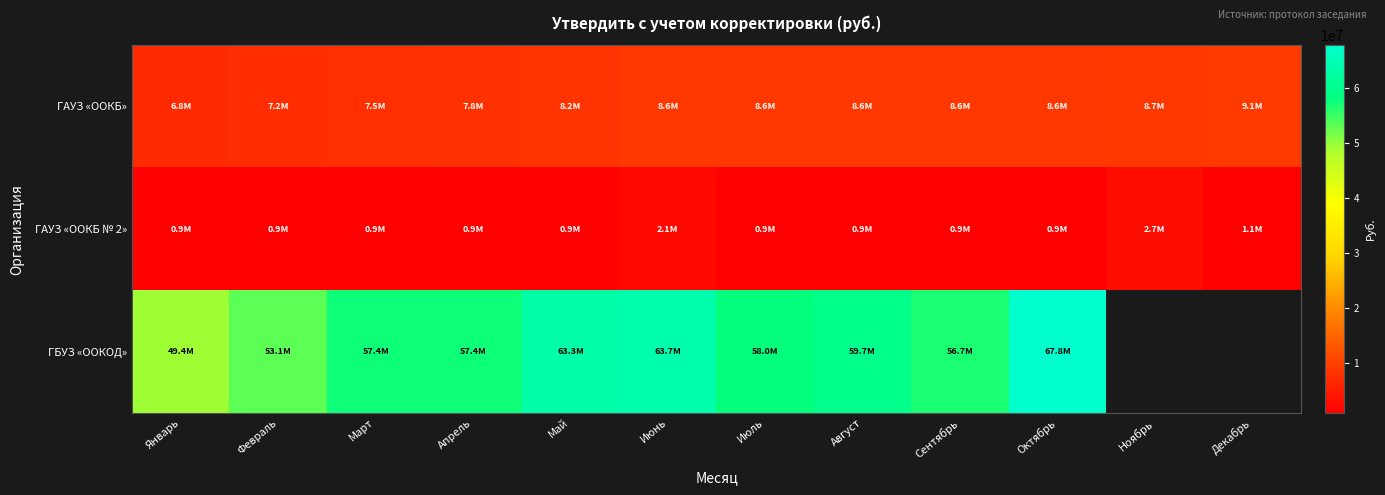

What is the average value of the ГАУЗ «OOКБ № 2» series?

1151653.7